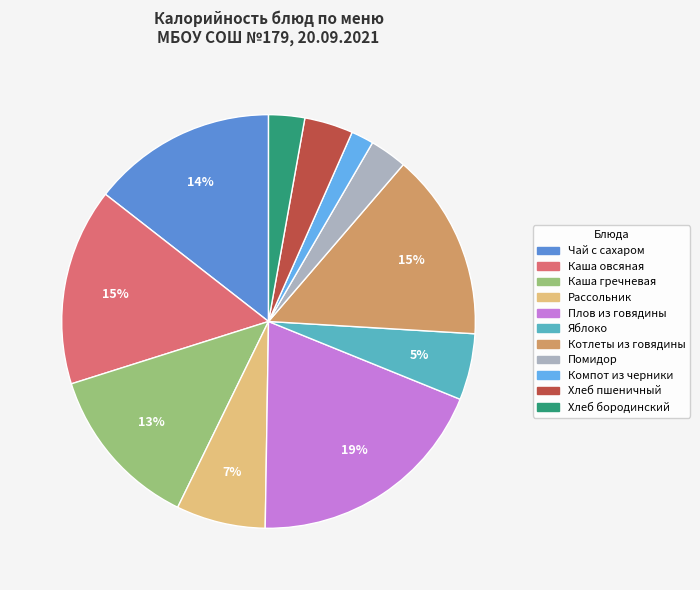

How many slices are in this pie chart?

11